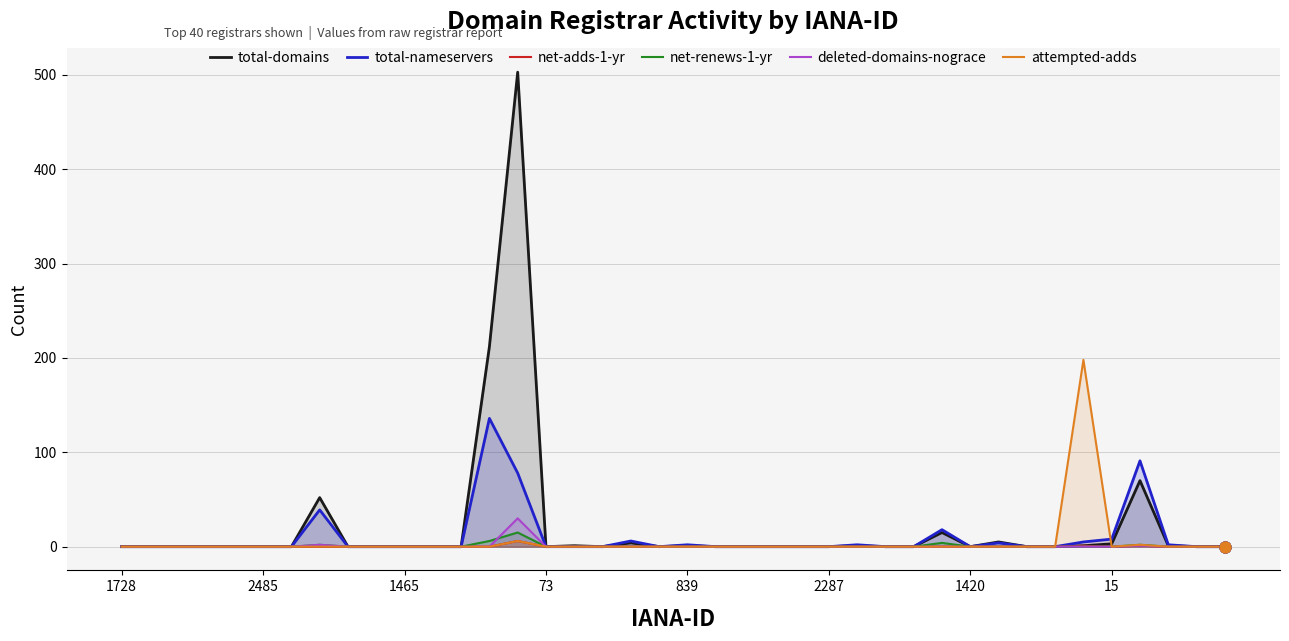

What are all the series names shown in the legend?

total-domains, total-nameservers, net-adds-1-yr, net-renews-1-yr, deleted-domains-nograce, attempted-adds